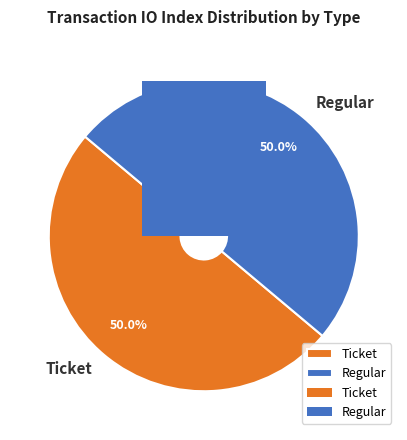

What is the smallest slice in the pie chart?

Ticket (io_index 0)